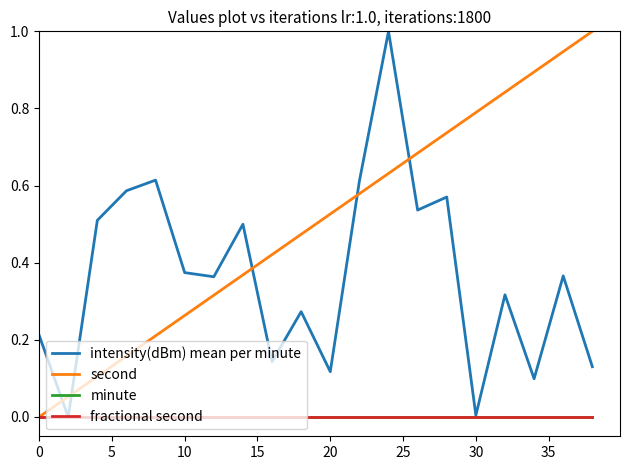

Does the chart display data point markers on the line(s)?

No